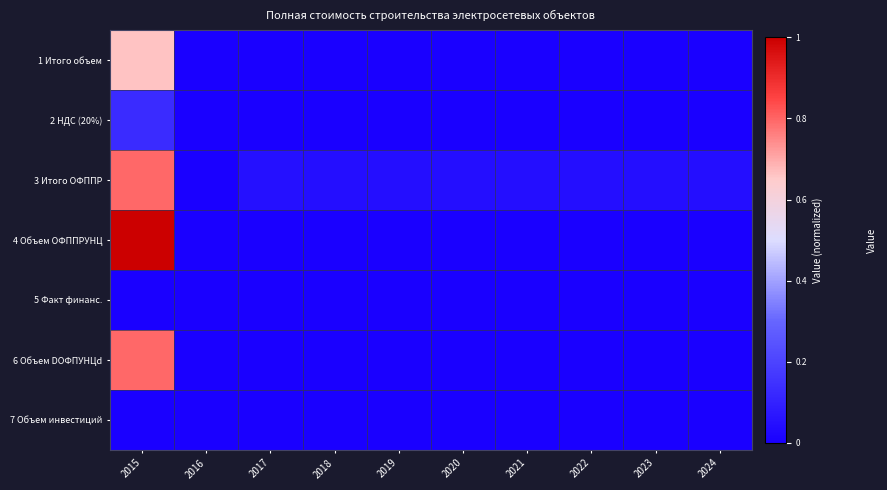

Reading right to left, what are all the values shown in this chart?

1 Итого объем: 2024=0.0	2023=0.0	2022=0.0	2021=0.0	2020=0.0	2019=0.0	2018=0.0	2017=0.0	2016=0.0	2015=0.7
2 НДС (20%): 2024=0.0	2023=0.0	2022=0.0	2021=0.0	2020=0.0	2019=0.0	2018=0.0	2017=0.0	2016=0.0	2015=0.1
3 Итого ОФППР: 2024=0.0	2023=0.0	2022=0.0	2021=0.0	2020=0.0	2019=0.0	2018=0.0	2017=0.0	2016=0.0	2015=0.8
4 Объем ОФППРУНЦ: 2024=0.0	2023=0.0	2022=0.0	2021=0.0	2020=0.0	2019=0.0	2018=0.0	2017=0.0	2016=0.0	2015=1.0
5 Факт финанс.: 2024=0.0	2023=0.0	2022=0.0	2021=0.0	2020=0.0	2019=0.0	2018=0.0	2017=0.0	2016=0.0	2015=0.0
6 Объем DОФПУНЦd: 2024=0.0	2023=0.0	2022=0.0	2021=0.0	2020=0.0	2019=0.0	2018=0.0	2017=0.0	2016=0.0	2015=0.8
7 Объем инвестиций: 2024=0.0	2023=0.0	2022=0.0	2021=0.0	2020=0.0	2019=0.0	2018=0.0	2017=0.0	2016=0.0	2015=0.0